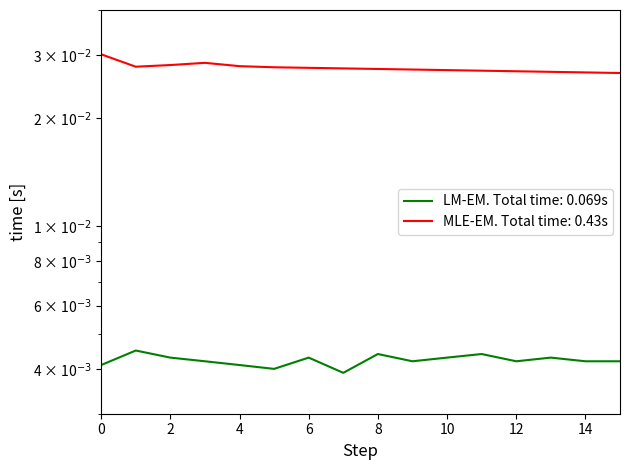

How many distinct data groups are displayed?

2